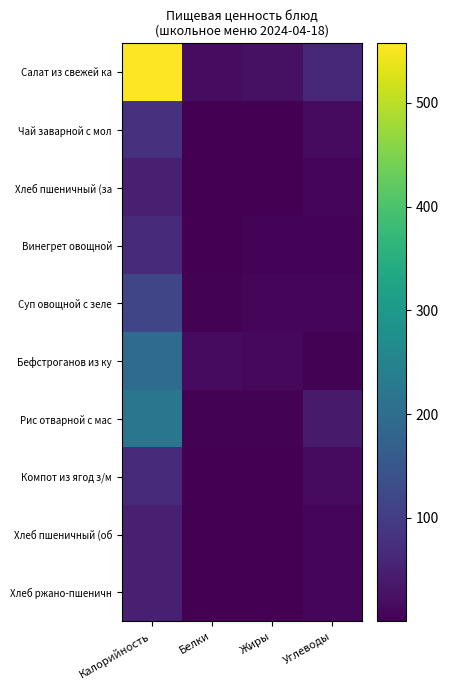

How many distinct data groups are displayed?

10